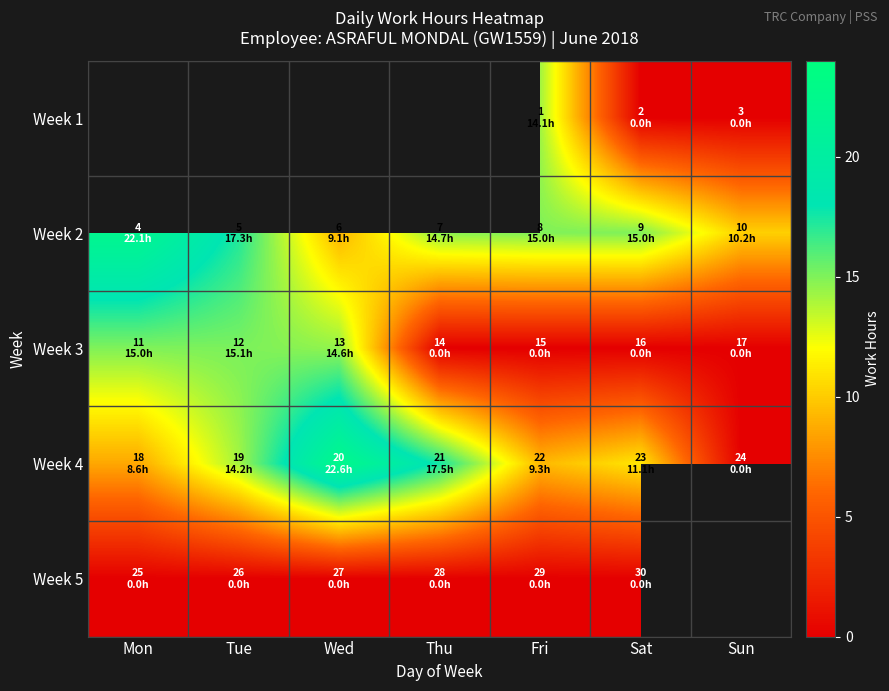

At which category does the chart reach its peak across all series?

Wed